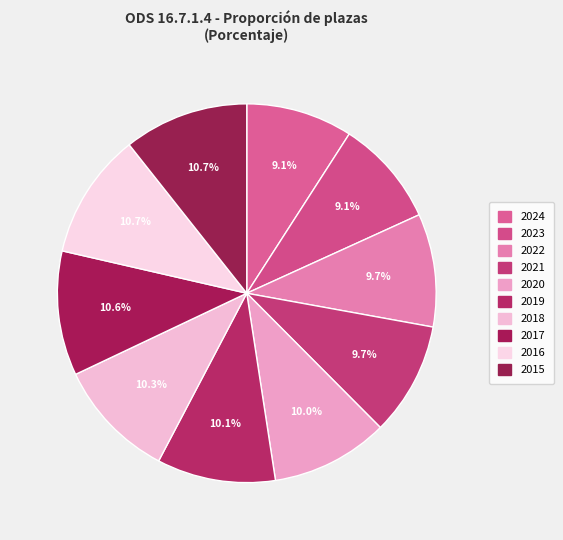

To the nearest percent, what is the difference between the largest and smallest slice percentages?

2%